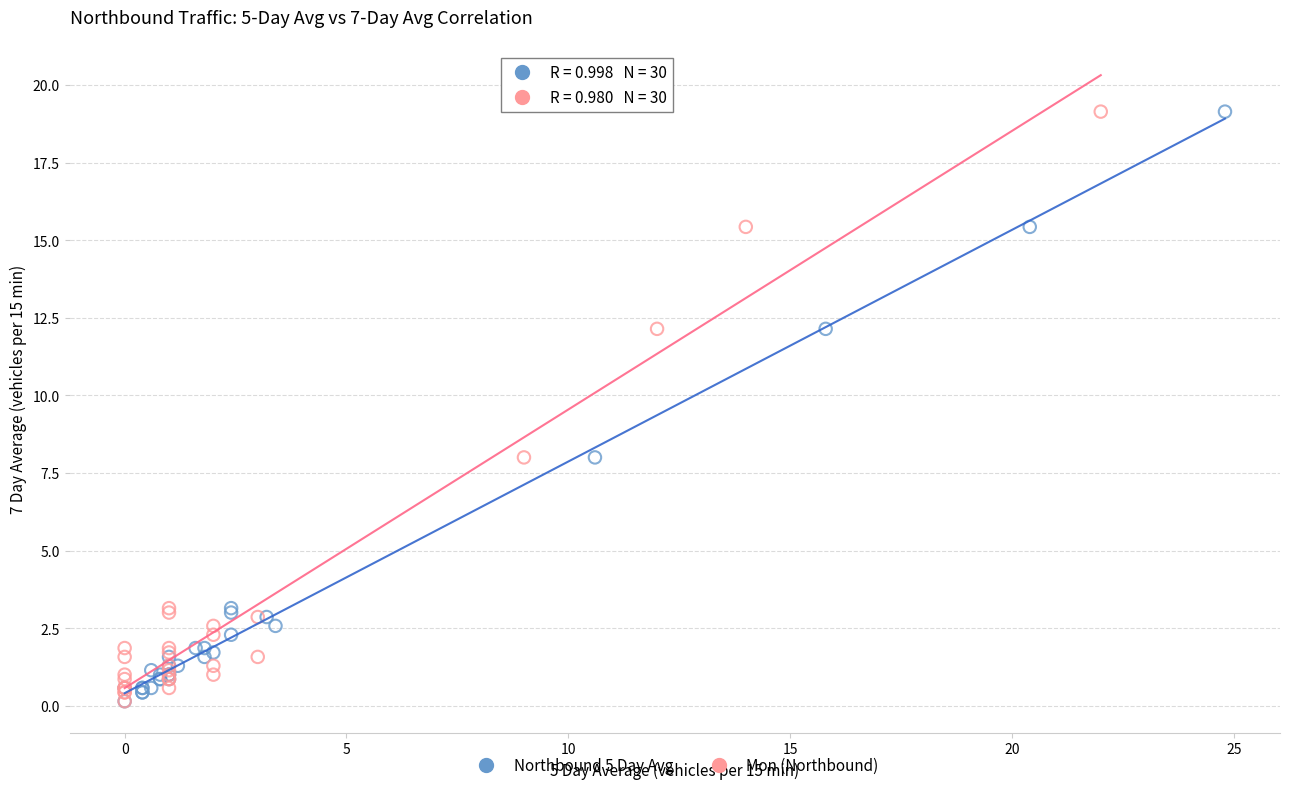

What are all the series names shown in the legend?

Northbound 5 Day Avg, Mon (Northbound)